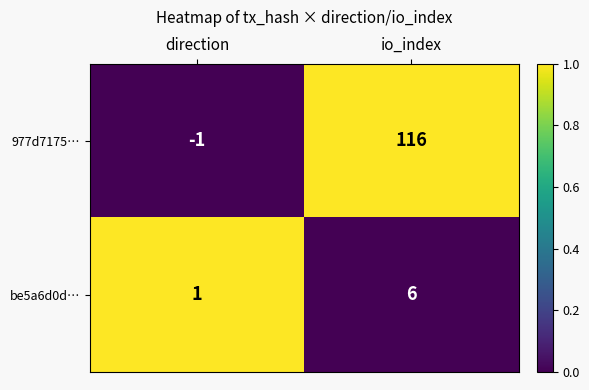

True or false: 977d7175… has a value of 0 at direction.

False